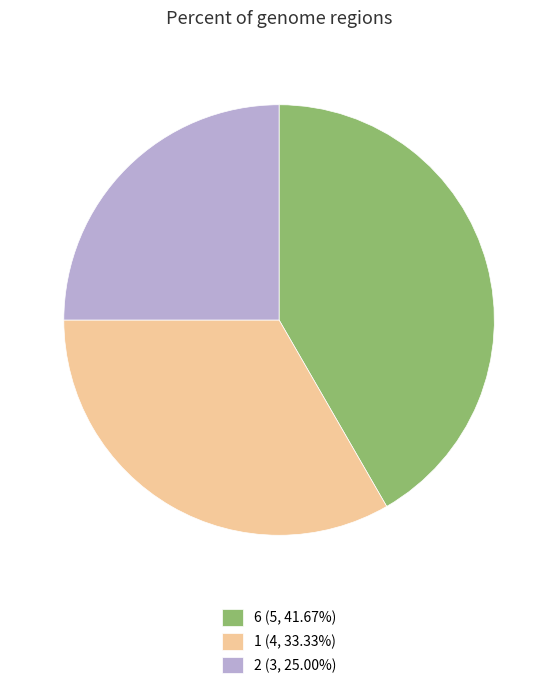

Do 2 (3, 25.00%) and 6 (5, 41.67%) together represent more than half of the pie?

Yes